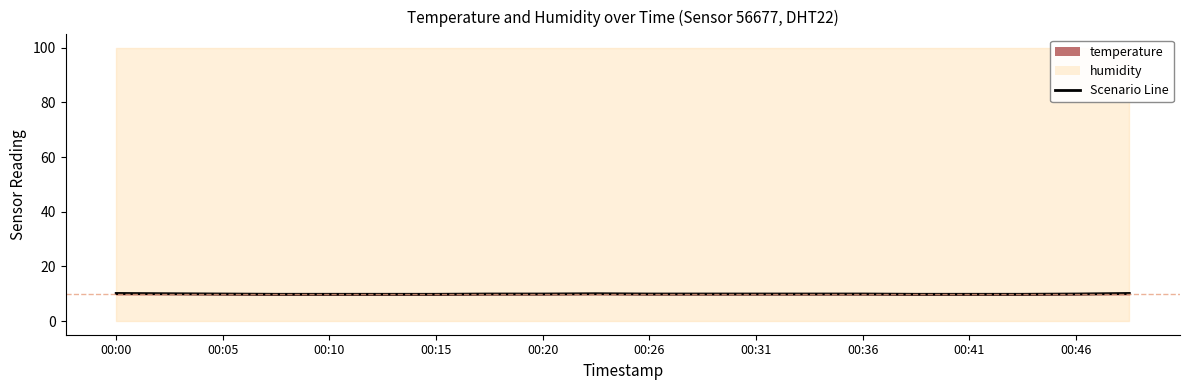

Reading right to left, what are all the values shown in this chart?

10.1	9.9	9.8	9.8	9.8	9.9	9.9	9.9	9.9	9.9	10.0	9.9	9.9	9.8	9.8	9.8	9.8	9.9	10.0	10.1